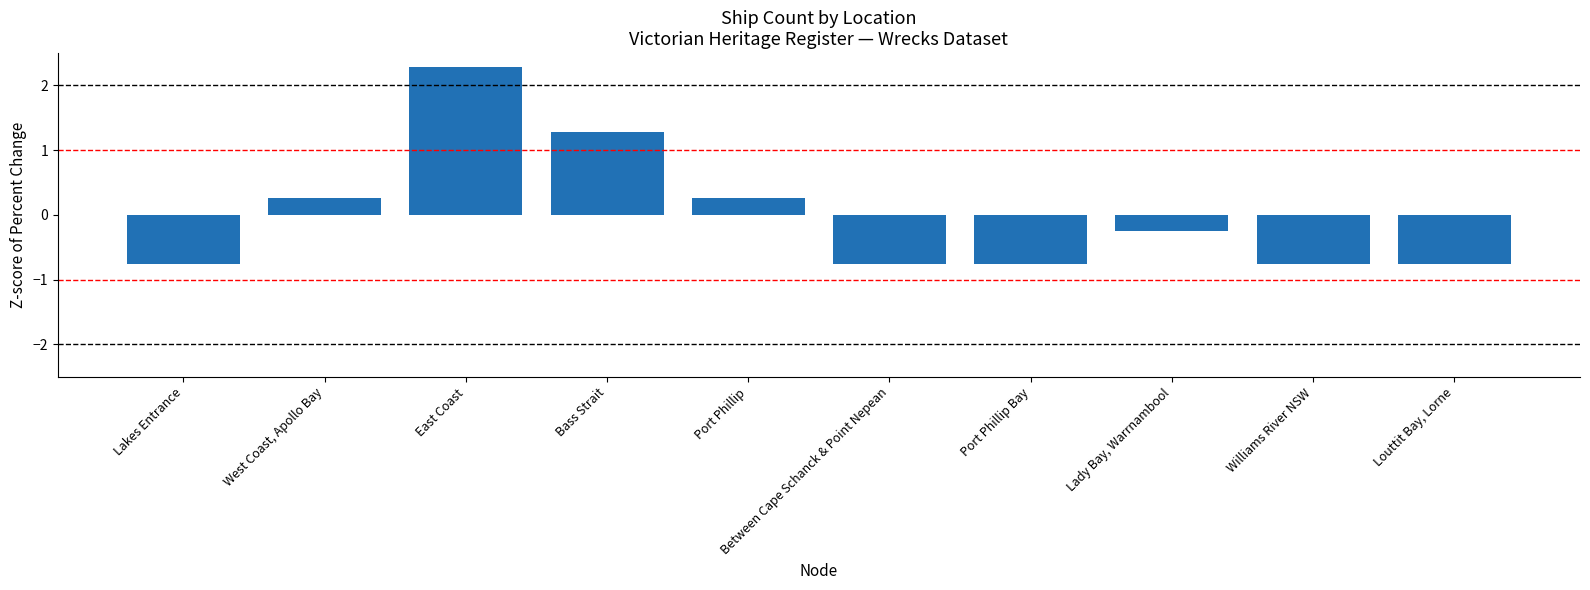

Which has a higher value, Lady Bay, Warrnambool or Port Phillip Bay?

Lady Bay, Warrnambool